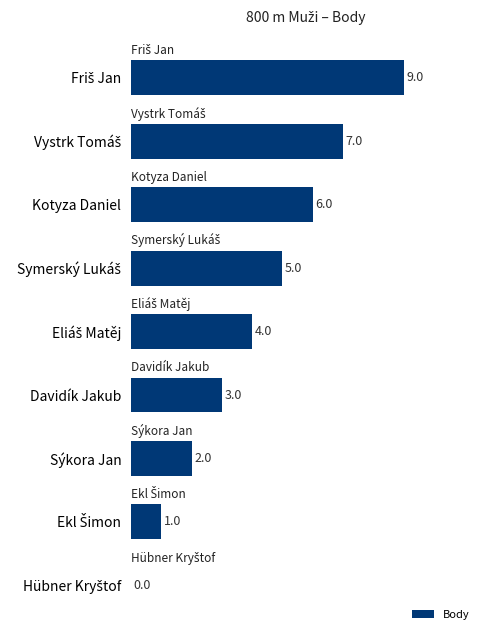

Is it true that the value at Sýkora Jan is 0?

False